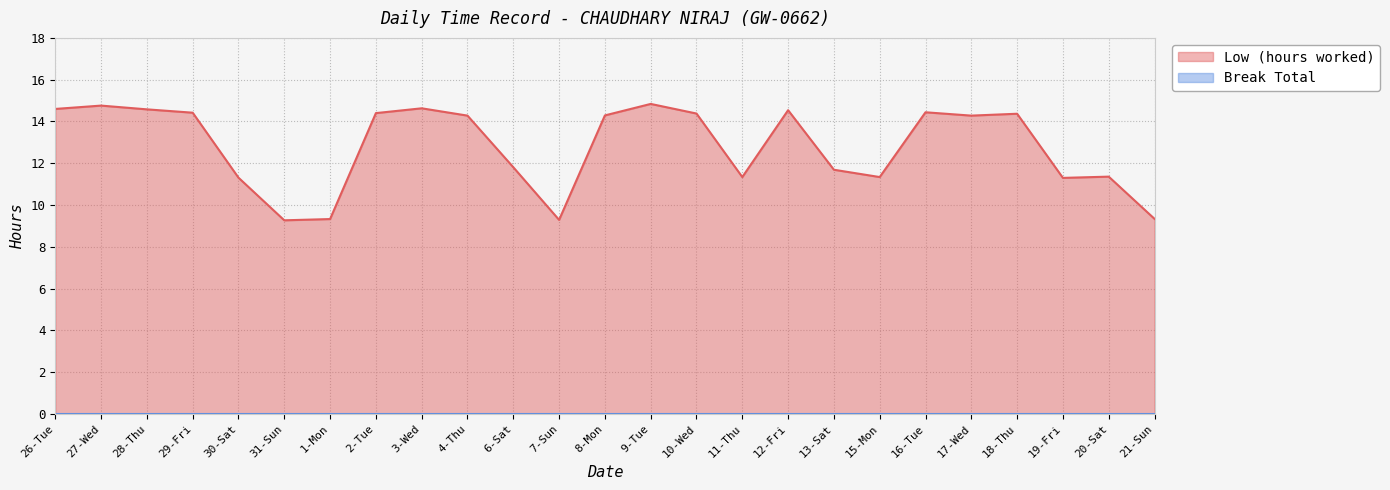

How many lines are shown in the chart?

2